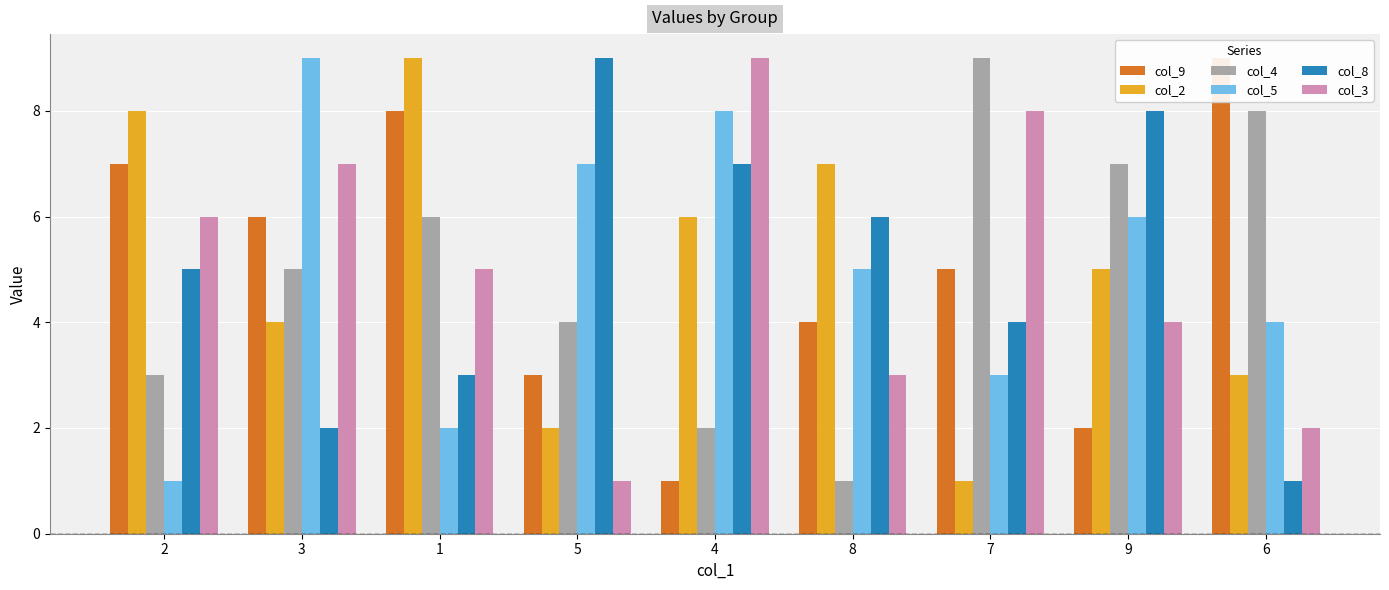

How many col_2 values are between 3 and 7?

5